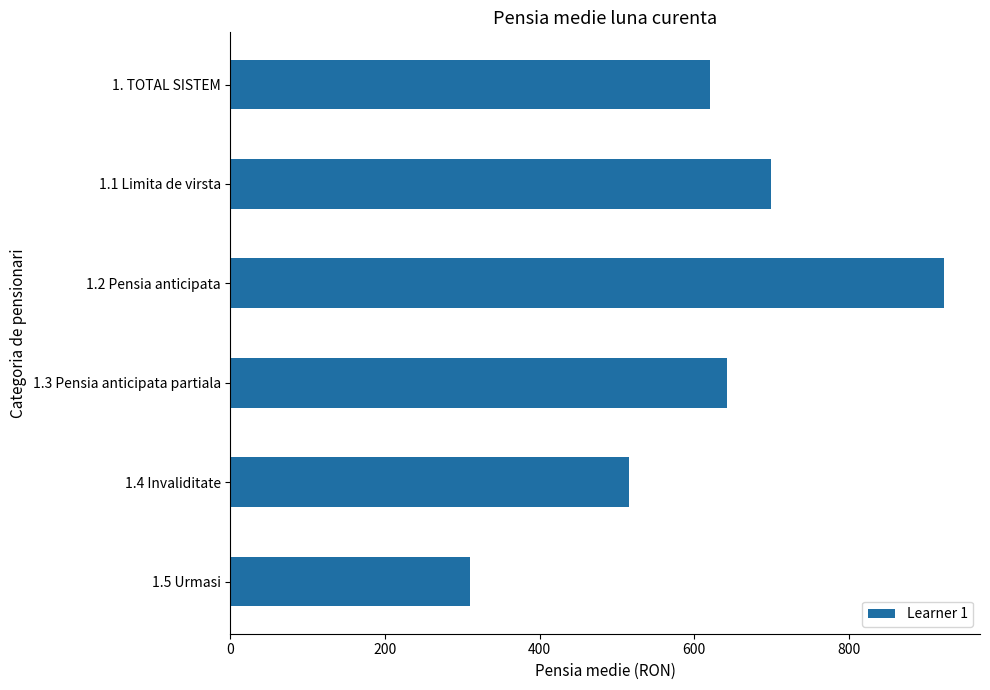

What is the ratio of the value at 1. TOTAL SISTEM to the value at 1.4 Invaliditate?

1.2